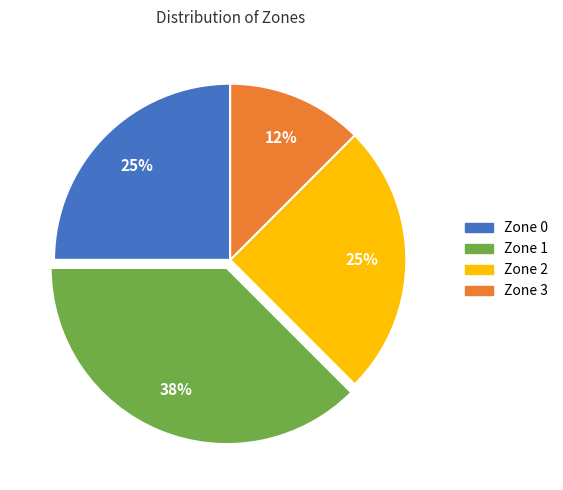

How many segments does this pie chart have?

4